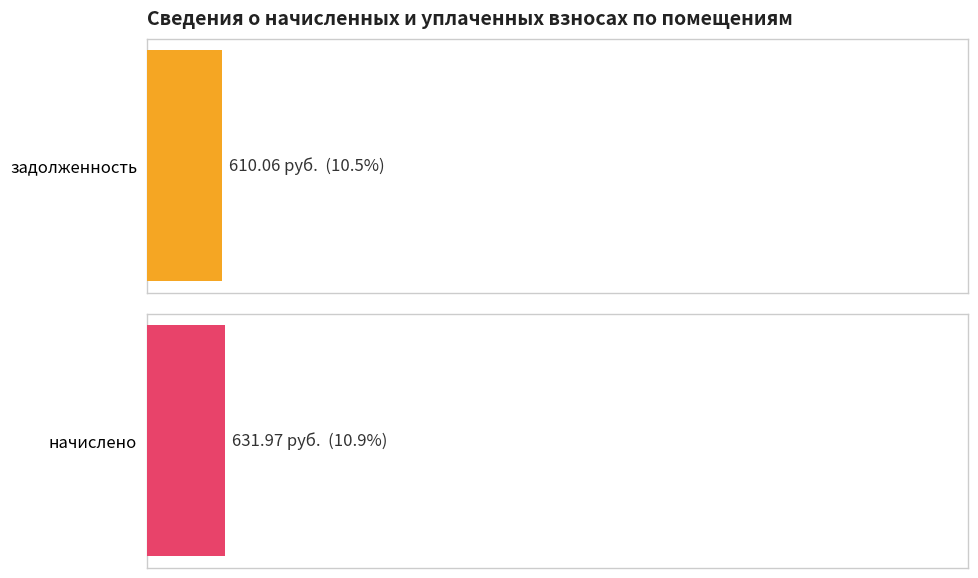

True or false: задолженность has a value of 9976.5 at 9.

False